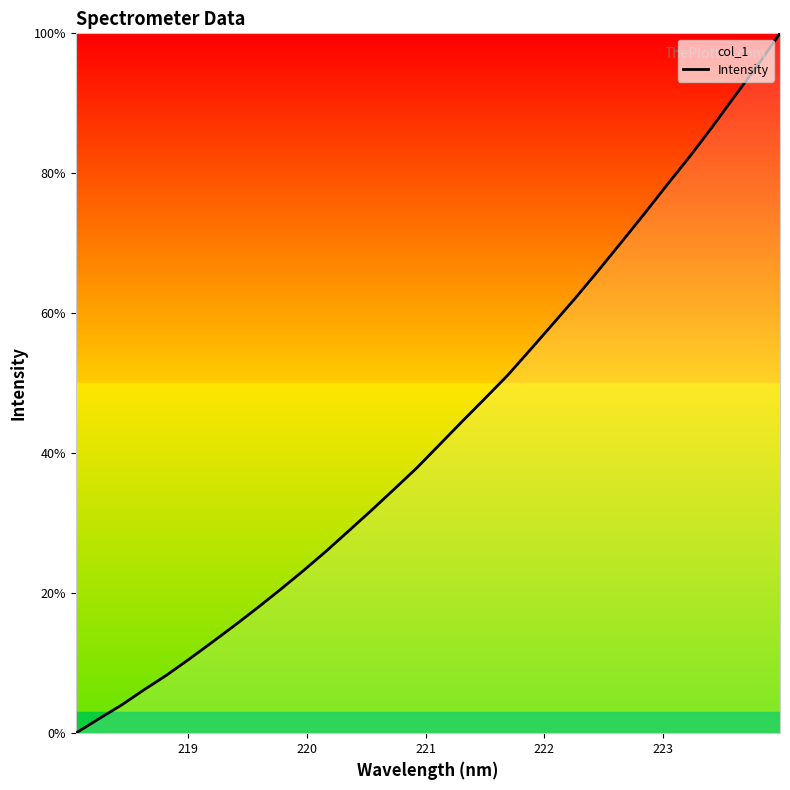

What is the difference between the maximum and minimum values?

100.0